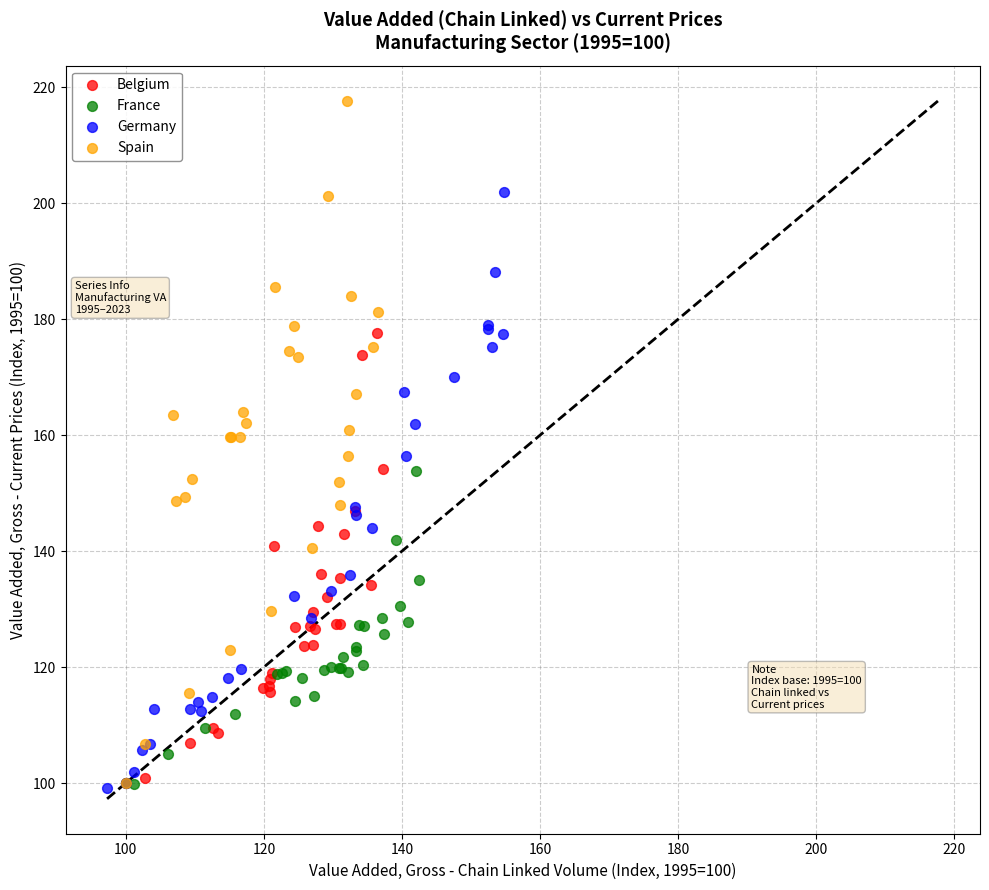

Which series has the largest Y range (max minus min)?

Spain